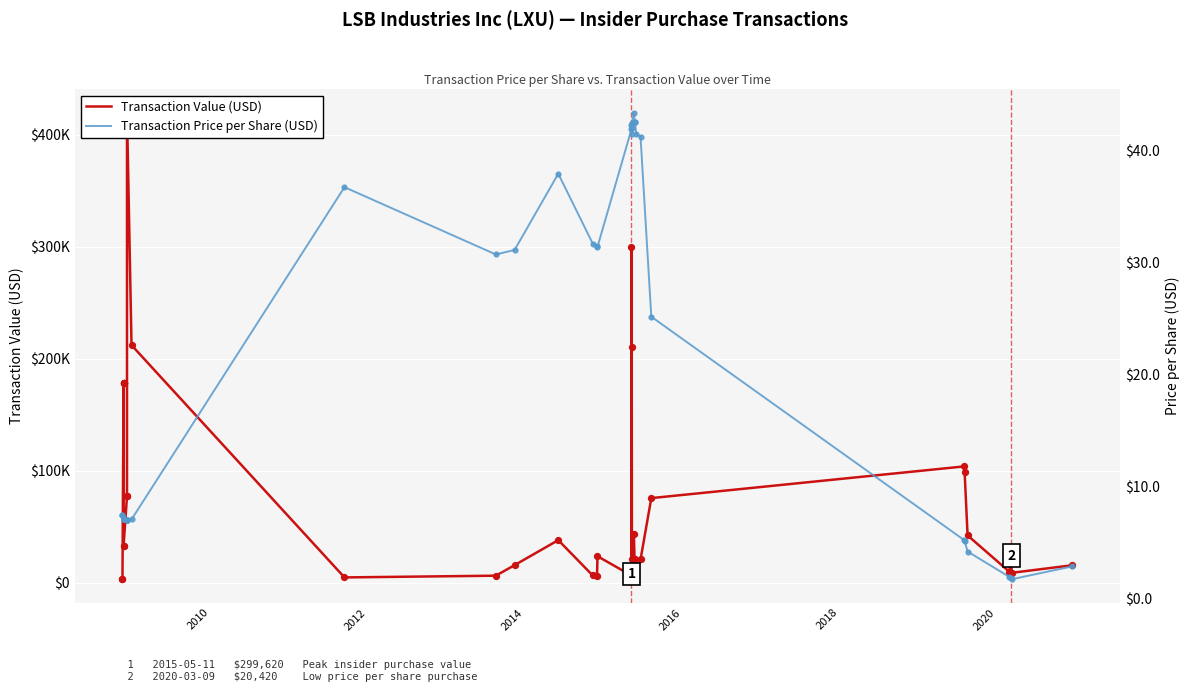

Which series has the largest Y range (max minus min)?

Transaction Value (USD)